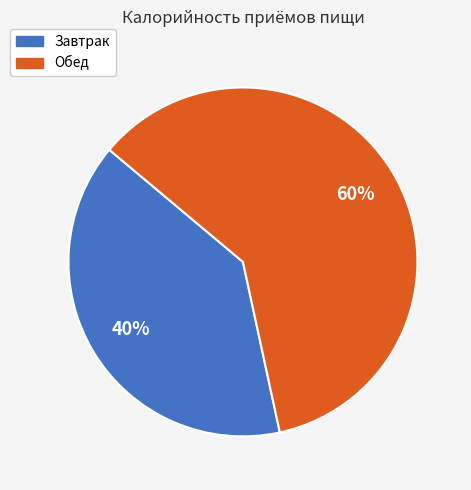

Which has a higher value, Обед or Завтрак?

Обед